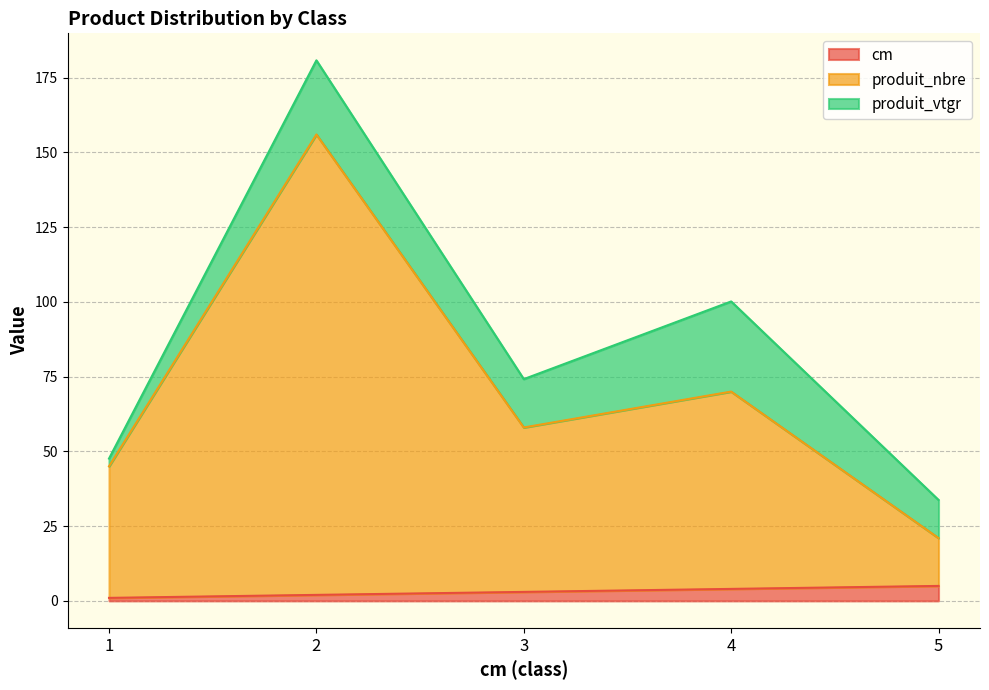

The cm series shows 7 at 5. True or false?

False